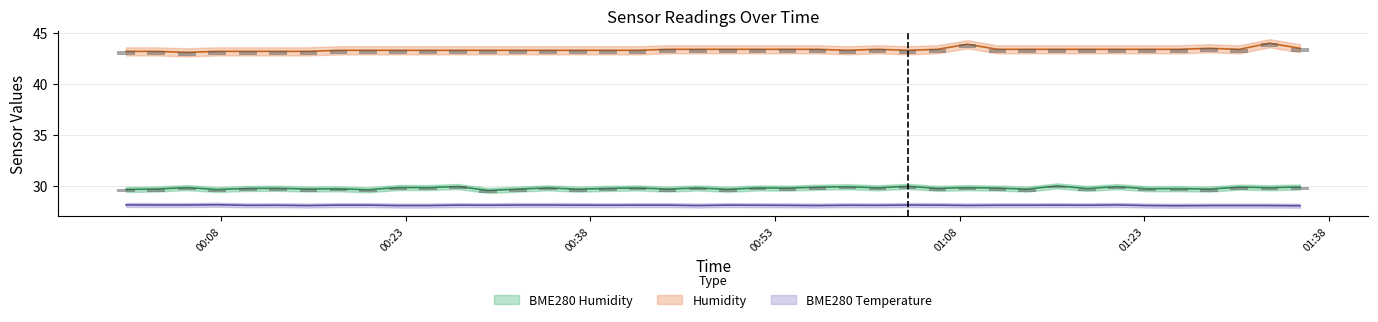

What is the label of the 26th bar from the right?

2021/05/24 00:34:32